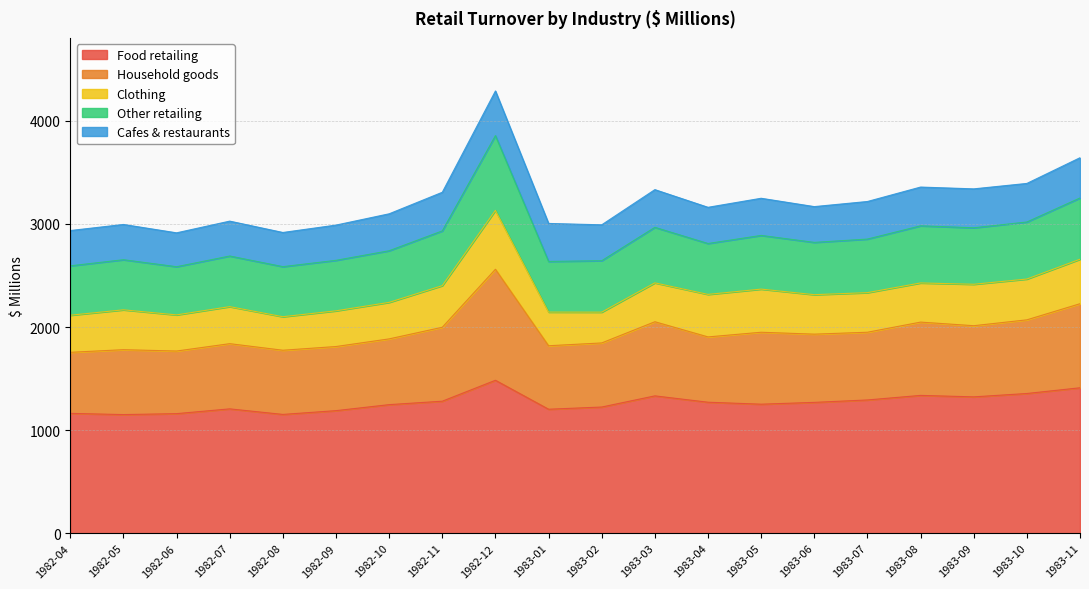

In Food retailing, how many points are higher than both neighbors (excluding endpoints)?

4